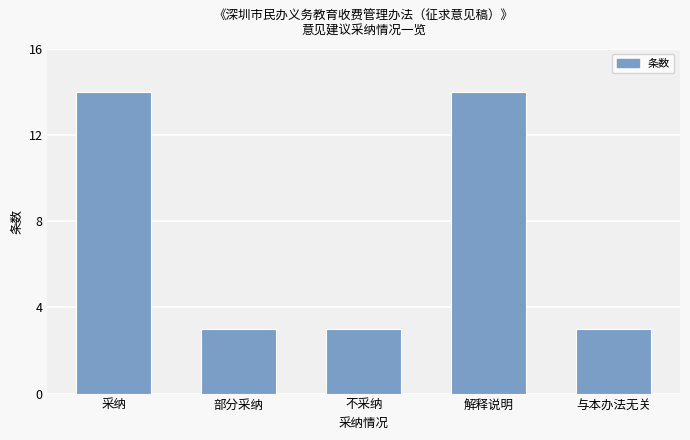

How many values are between 3 and 14?

5